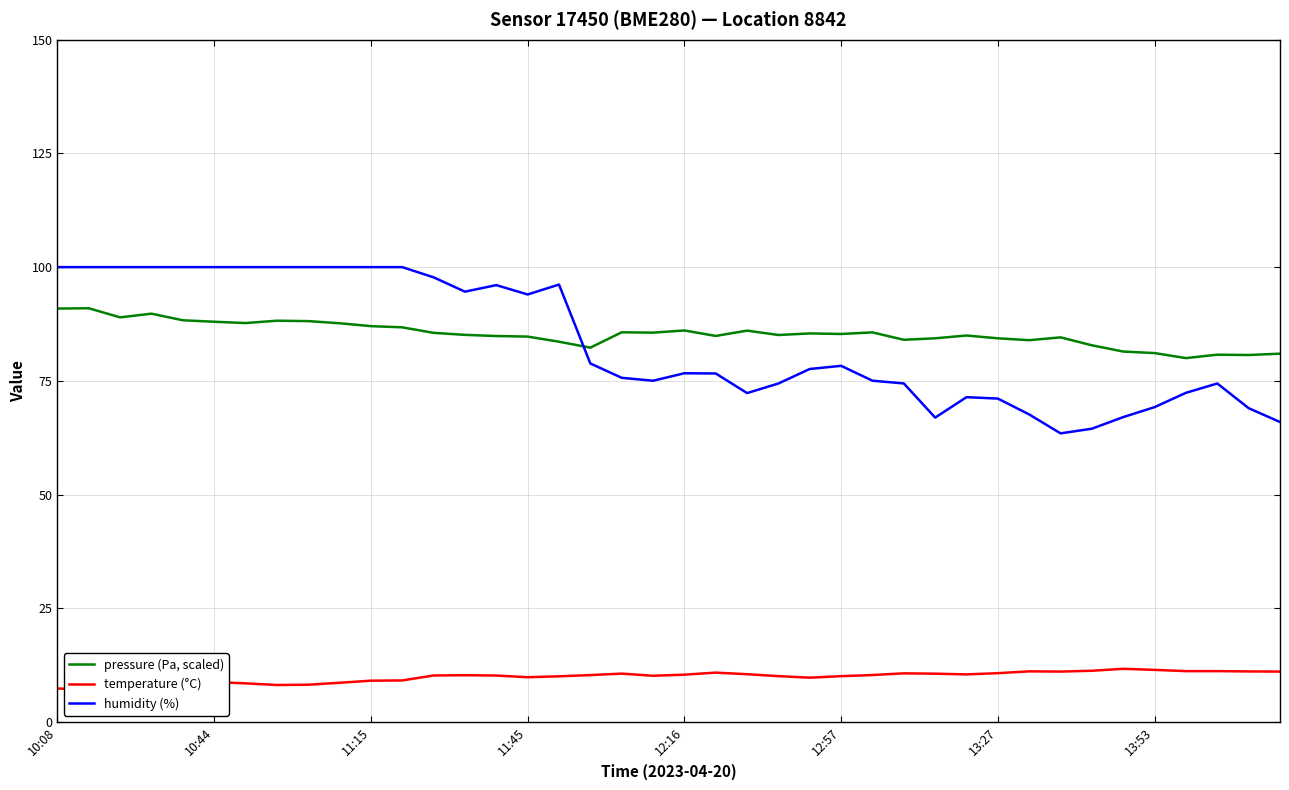

How many distinct data groups are displayed?

3